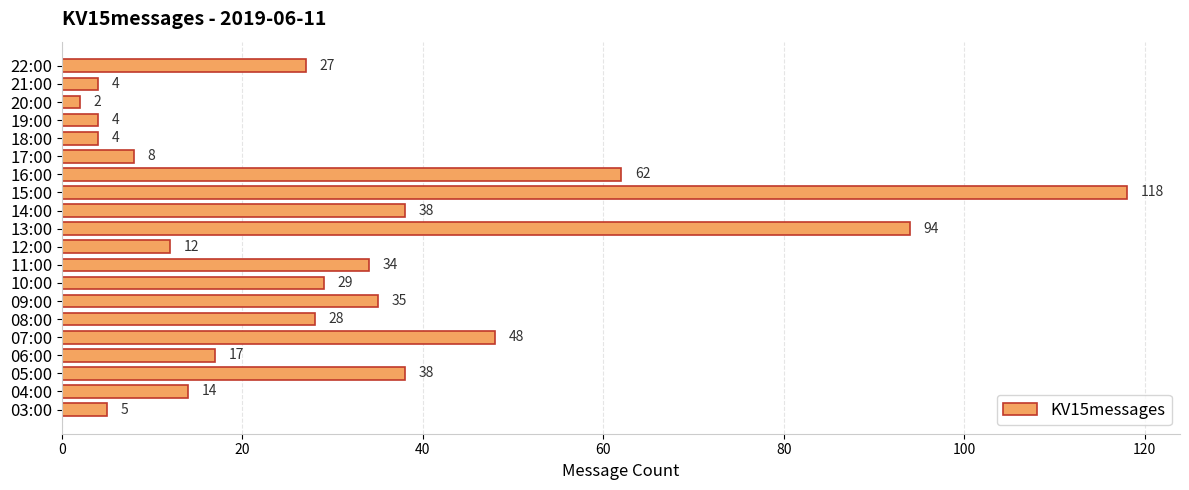

Between 21:00 and 04:00, which is larger?

04:00